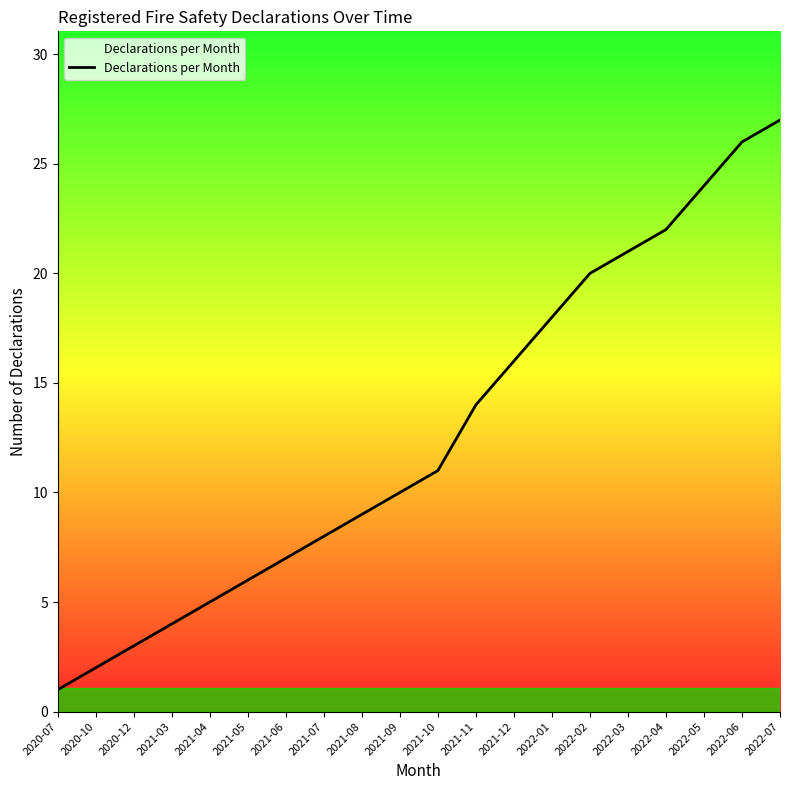

What is the smallest value displayed?

1